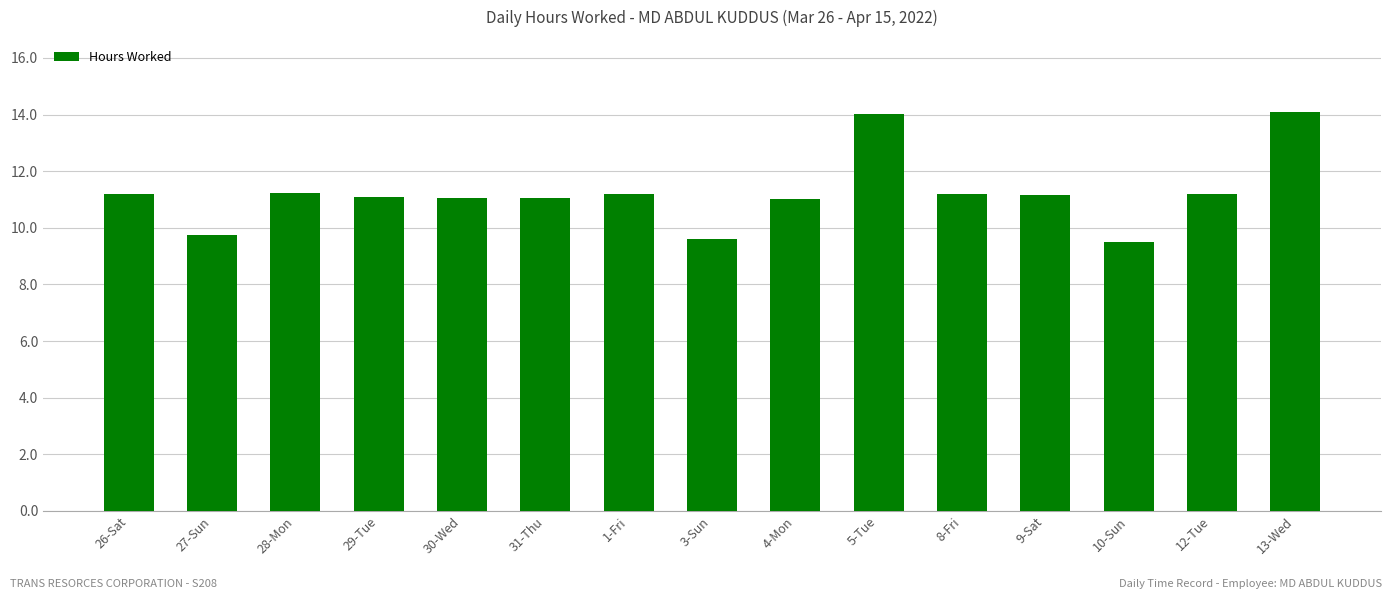

What is the difference between the values at 5-Tue and 30-Wed?

3.0